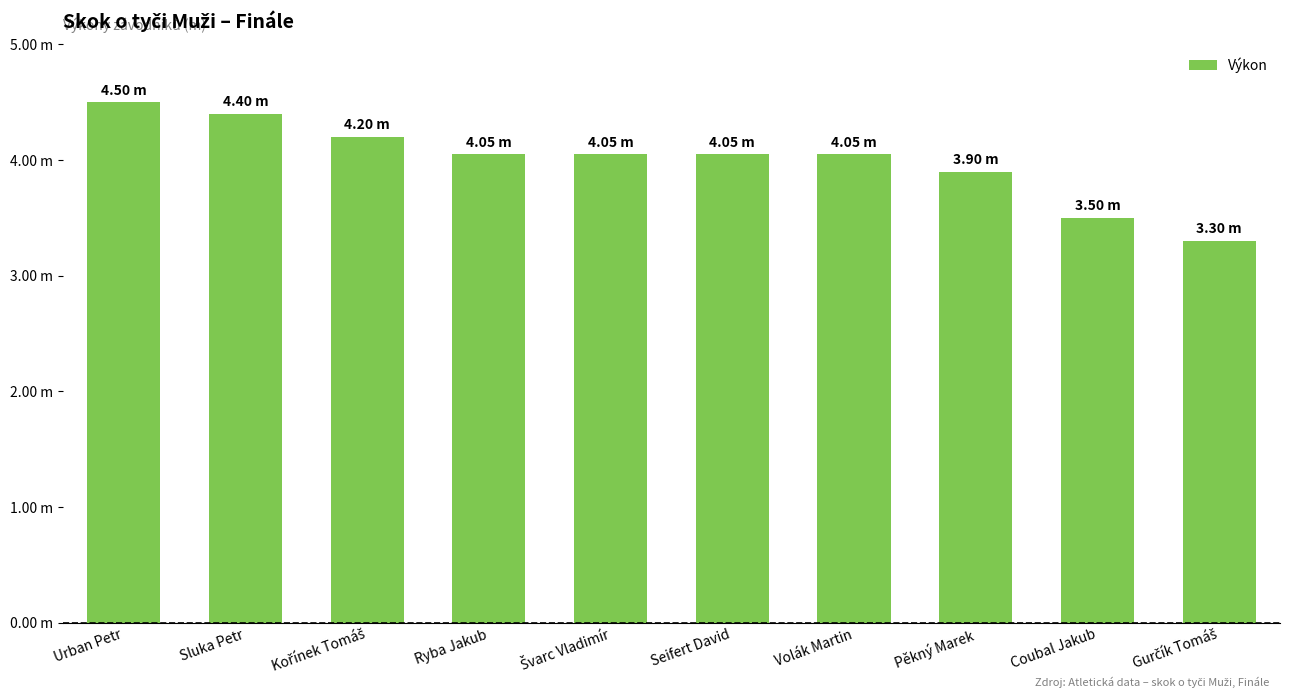

Are the bars horizontal?

No